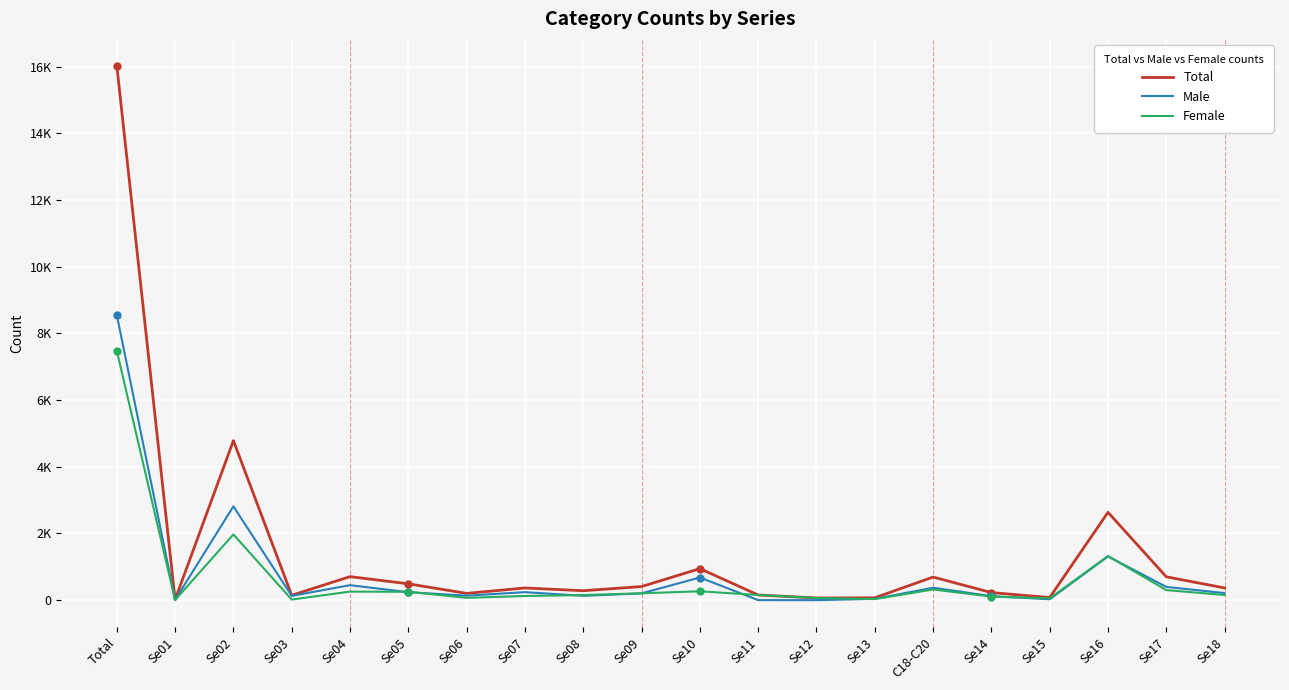

The value of Female at Se07 is 125. True or false?

True